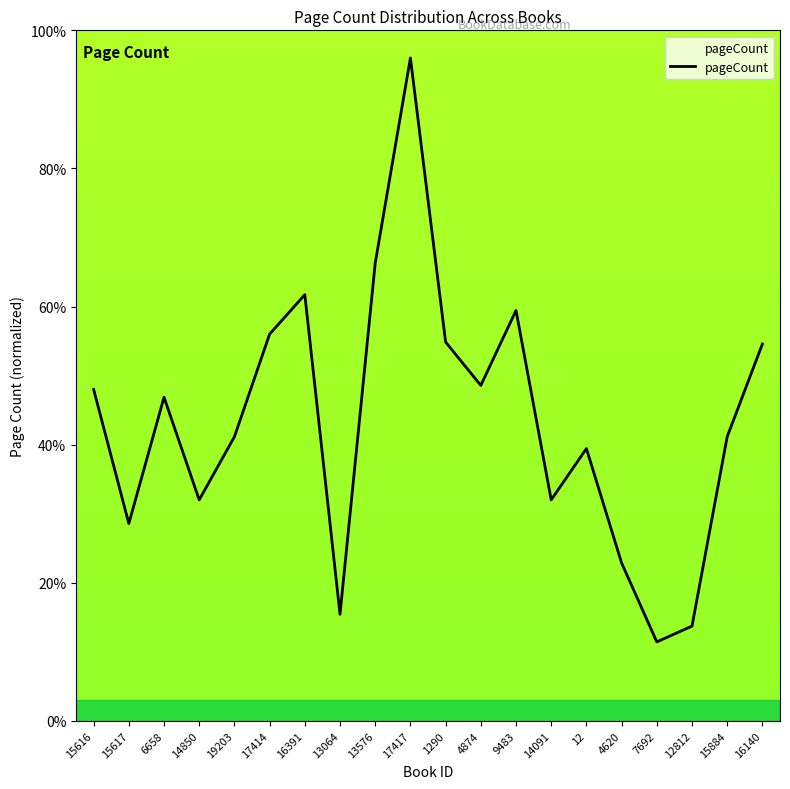

At which category does the chart reach its peak across all series?

17417